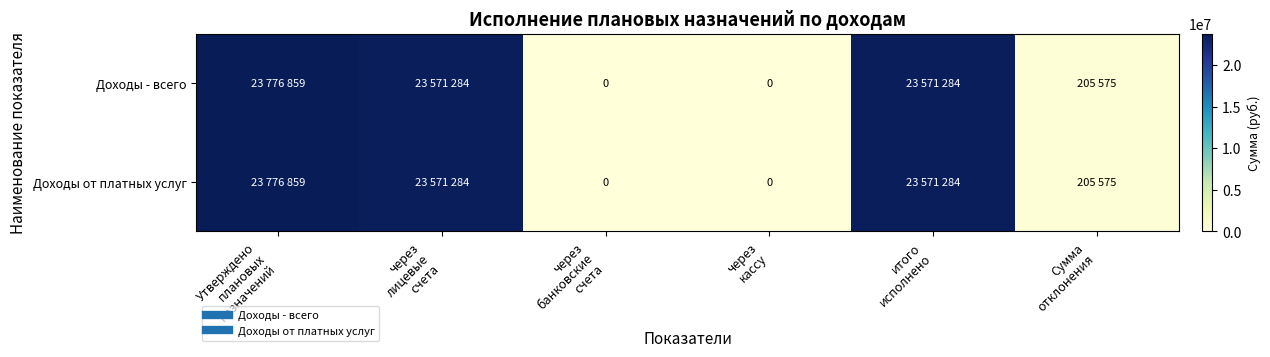

At which label does Доходы от платных услуг first exceed 23571284?

Утверждено плановых назначений